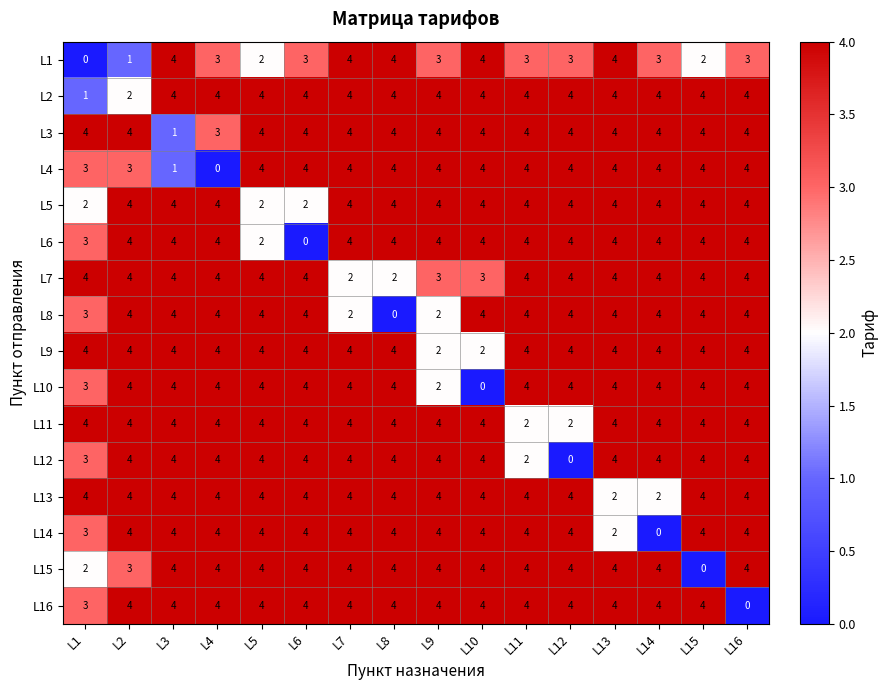

What is the average value of the L10 series?

4